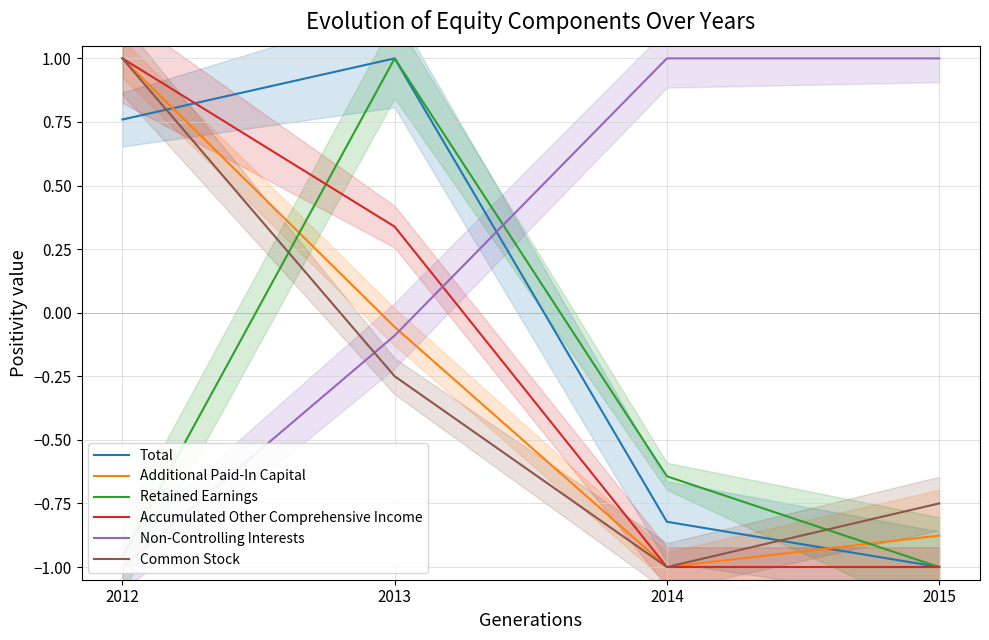

What is the difference between the second highest and second lowest values in the Total series?

1.6